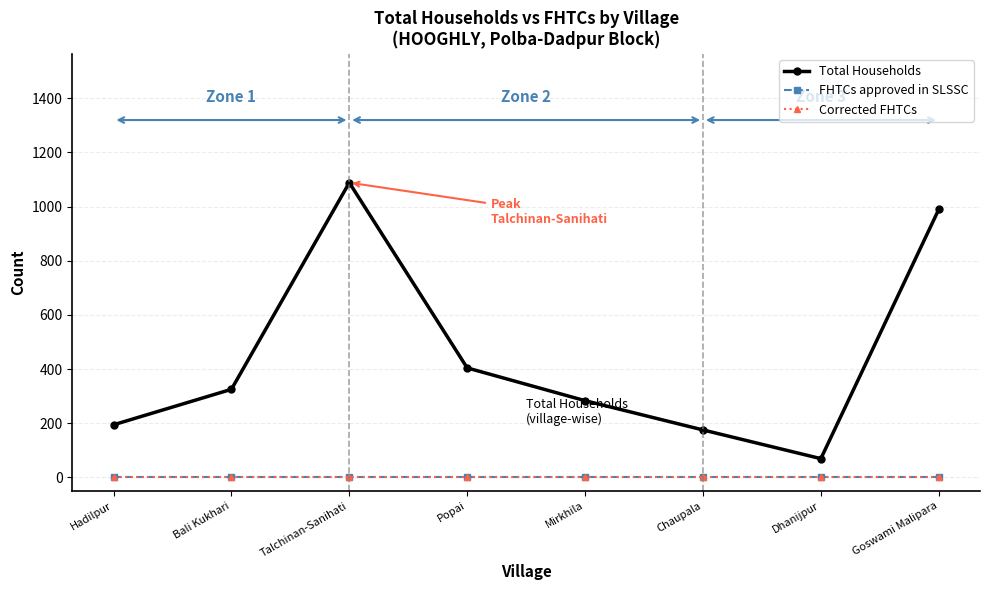

Does the chart have visible grid lines?

Yes